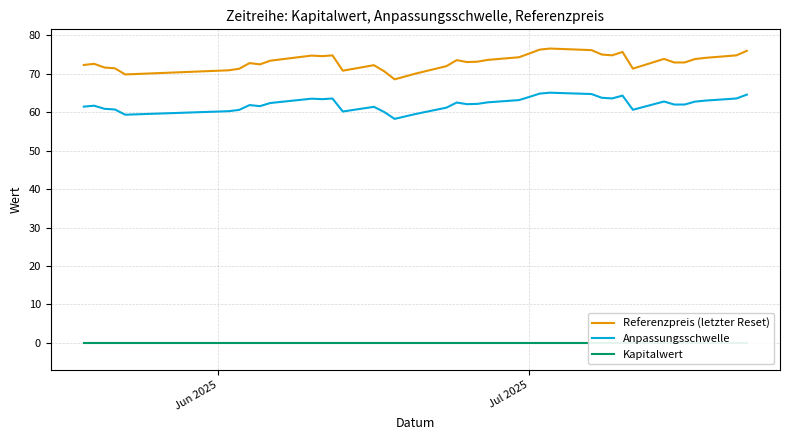

True or false: Anpassungsschwelle and Referenzpreis (letzter Reset) cross at least once.

False